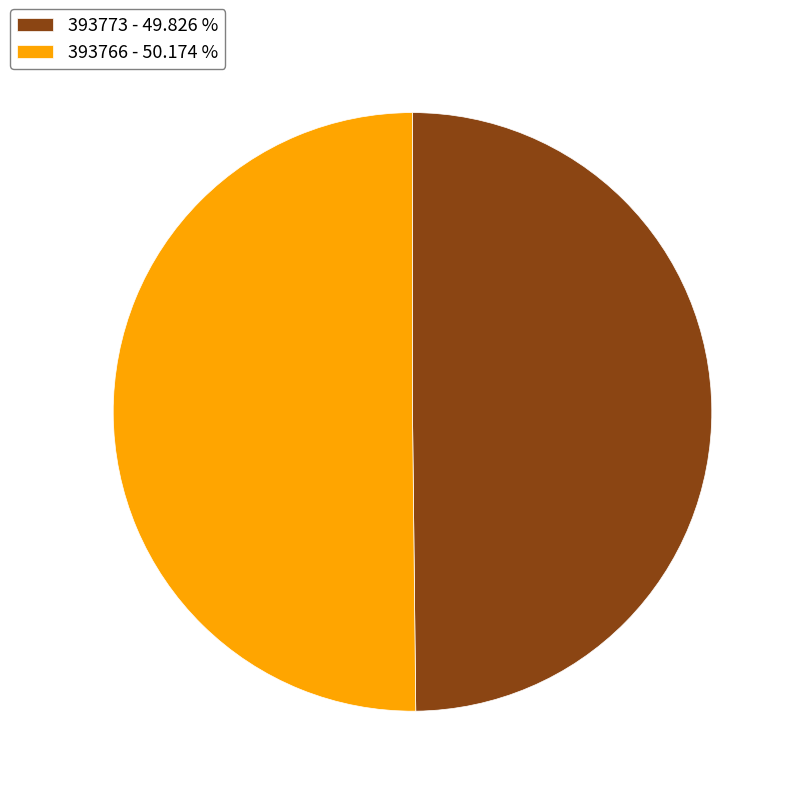

Is the sum of 393766 - 50.174 % and 393773 - 49.826 % greater than half?

Yes